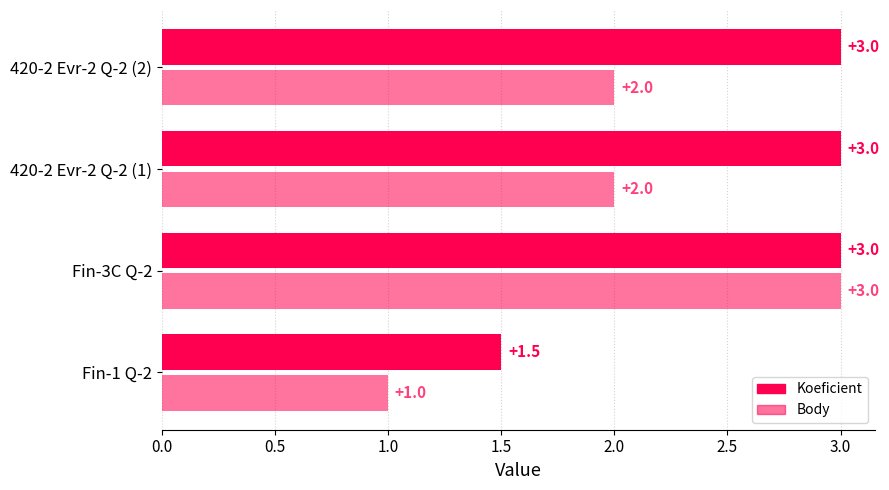

What is the difference between the second highest and minimum values in the Body series?

1.0